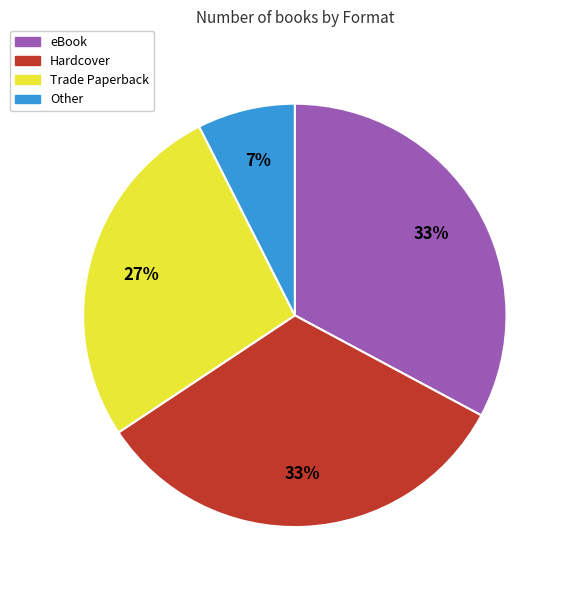

The Hardcover slice represents 39% of the pie. True or false?

False